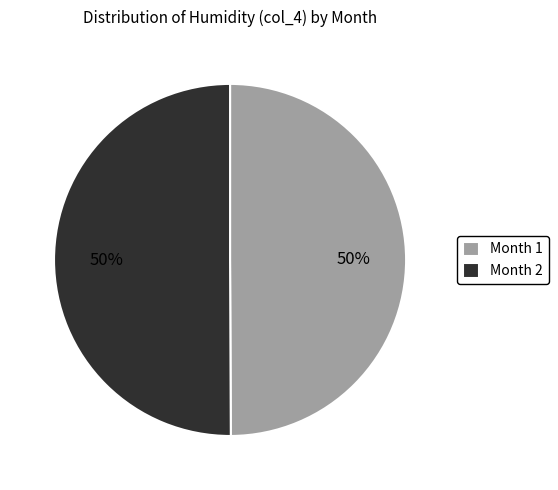

To the nearest percent, what is the average slice percentage?

50%